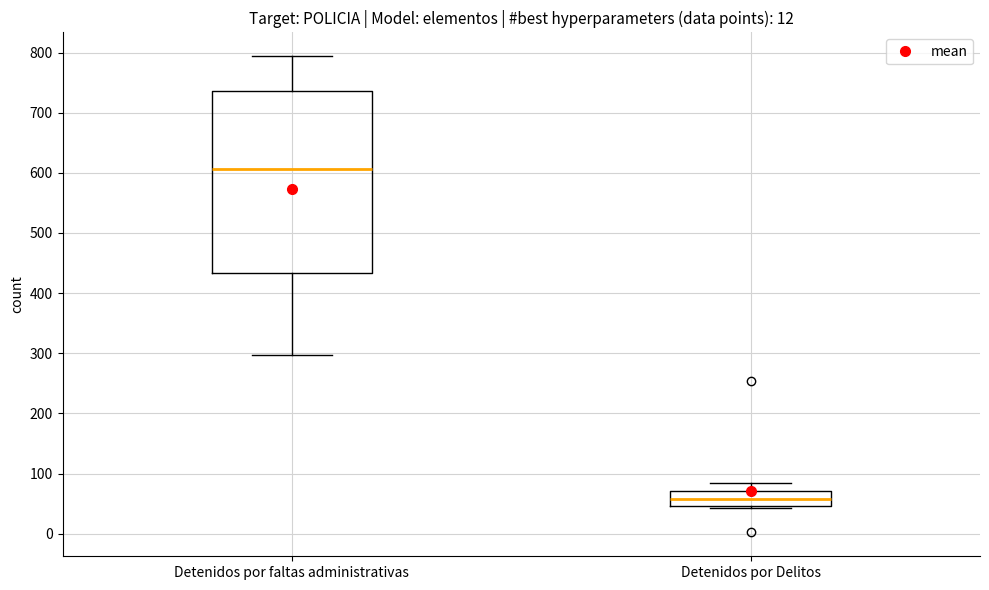

Which box has the lowest median line?

Detenidos por Delitos